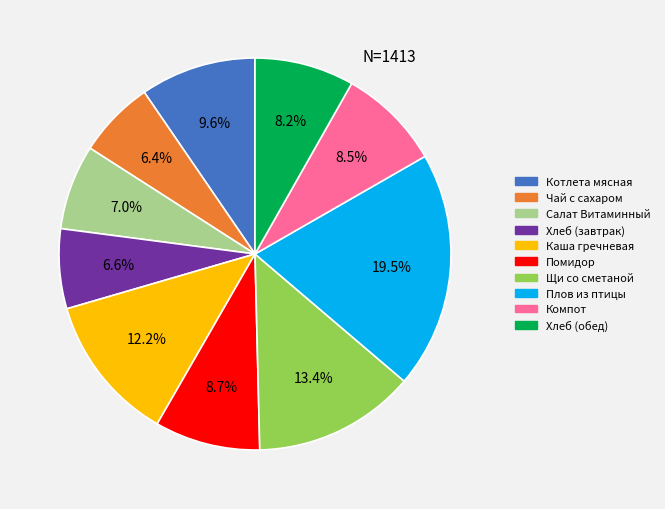

Does any single category account for the majority?

No